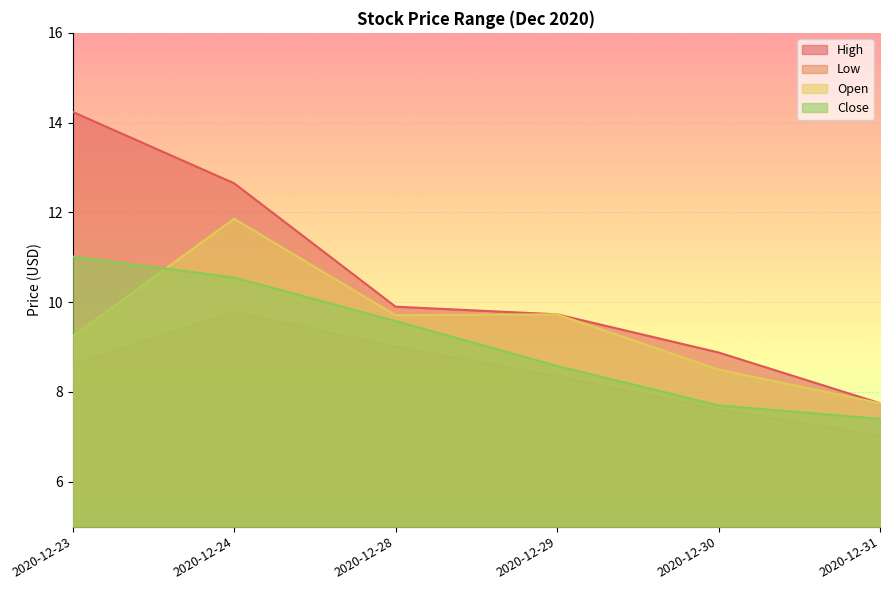

What are all the series names shown in the legend?

High, Low, Open, Close